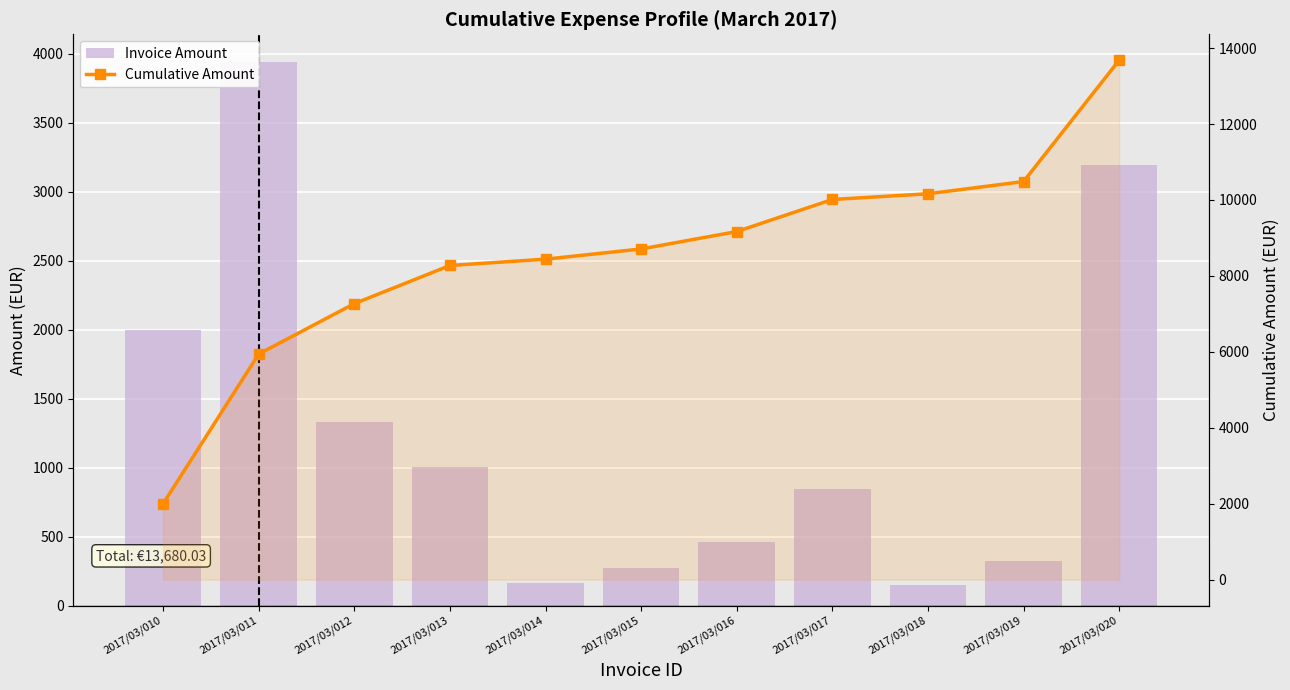

What is the value of the Invoice Amount bar at the 10th from the left?

321.8